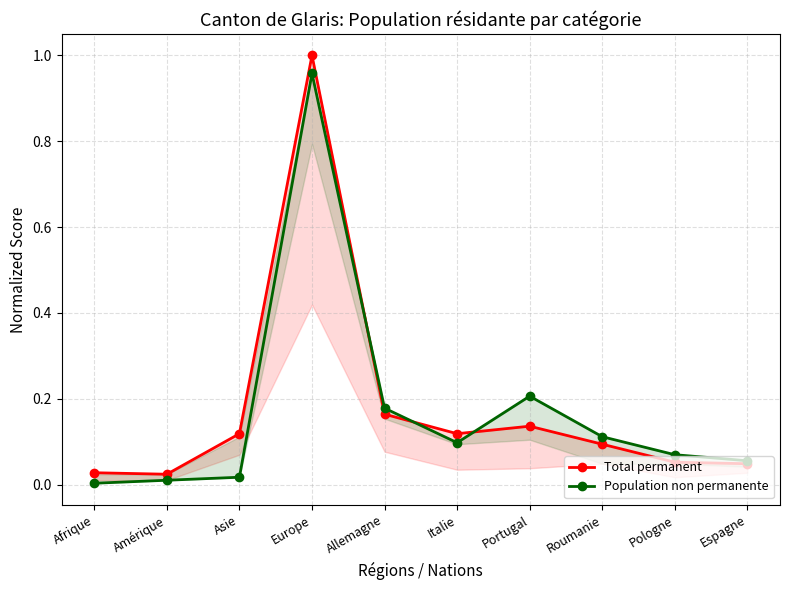

True or false: Population non permanente has more than 0 points higher than both neighbors.

True